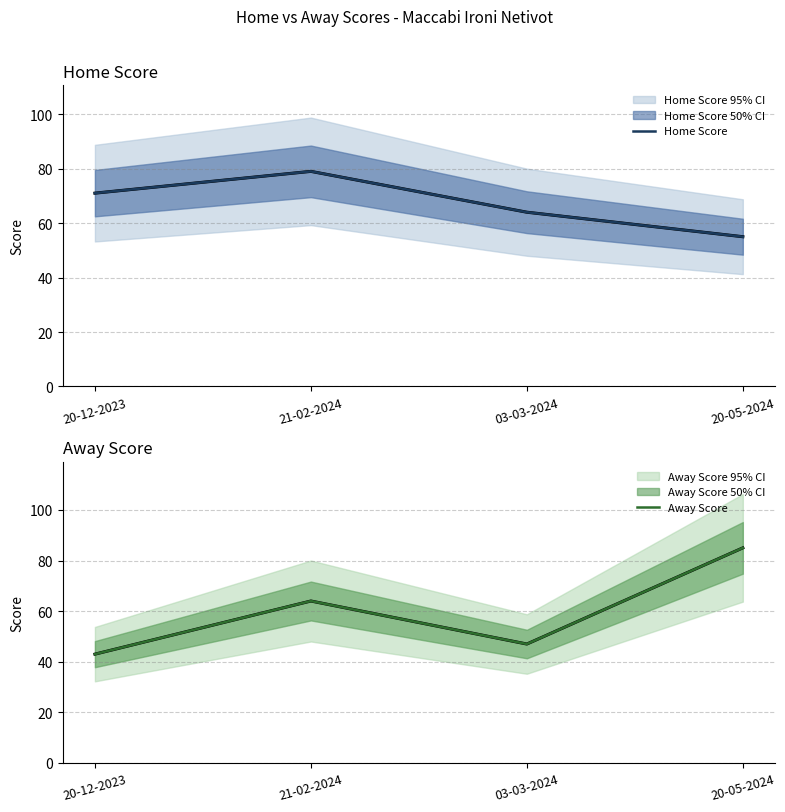

True or false: Home Score and Away Score intersect in this chart.

True